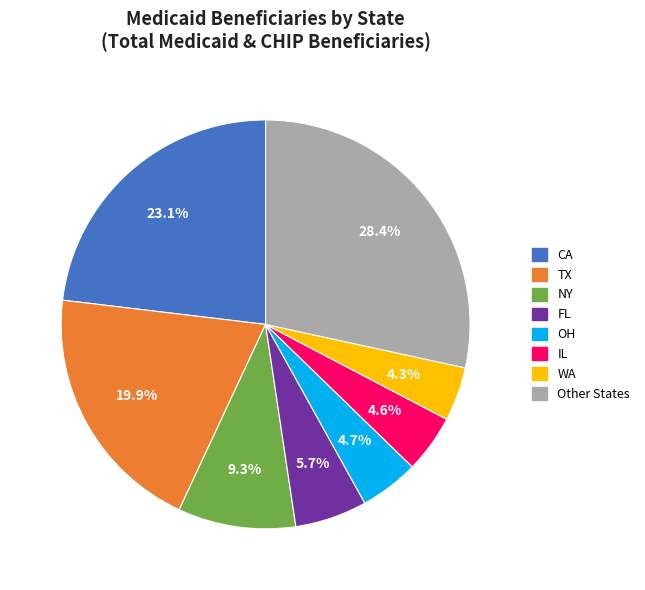

How many slices are in this pie chart?

8